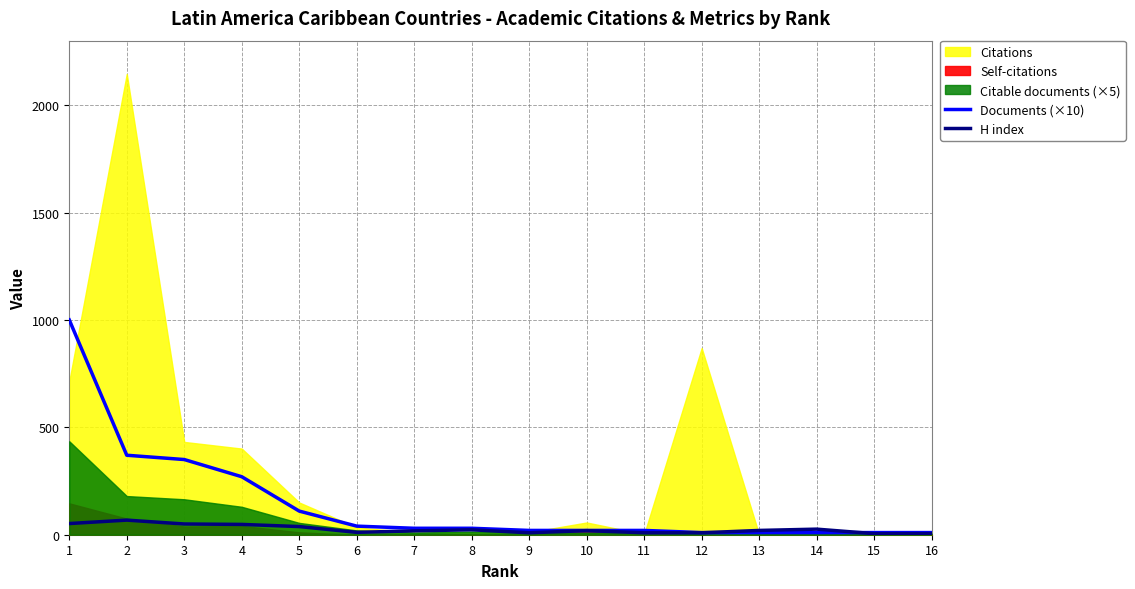

Is the value of H index at 3 greater than the value of Documents (×10) at 2?

No